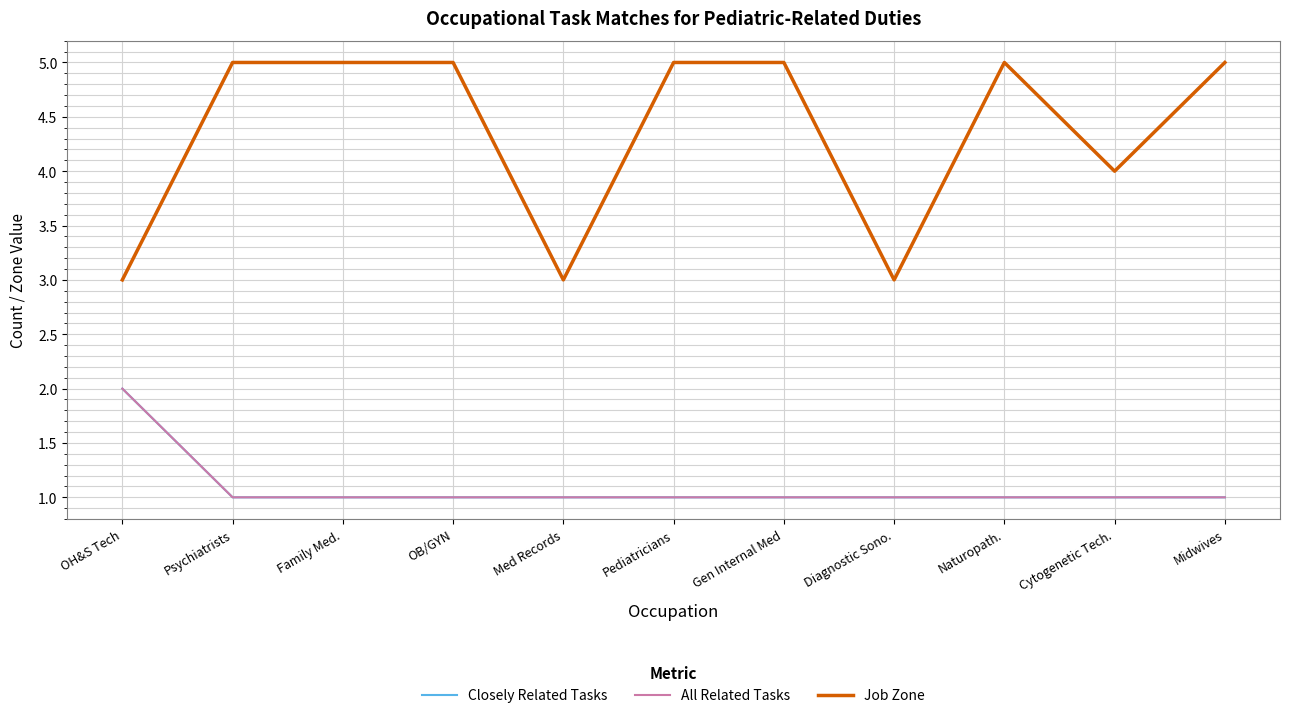

True or false: Job Zone and Closely Related Tasks cross at least once.

False